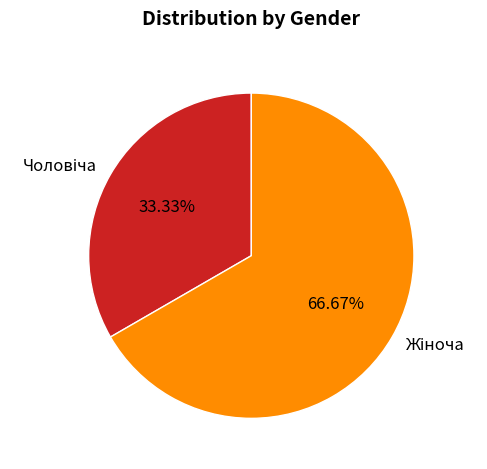

Does any single category account for the majority?

Yes